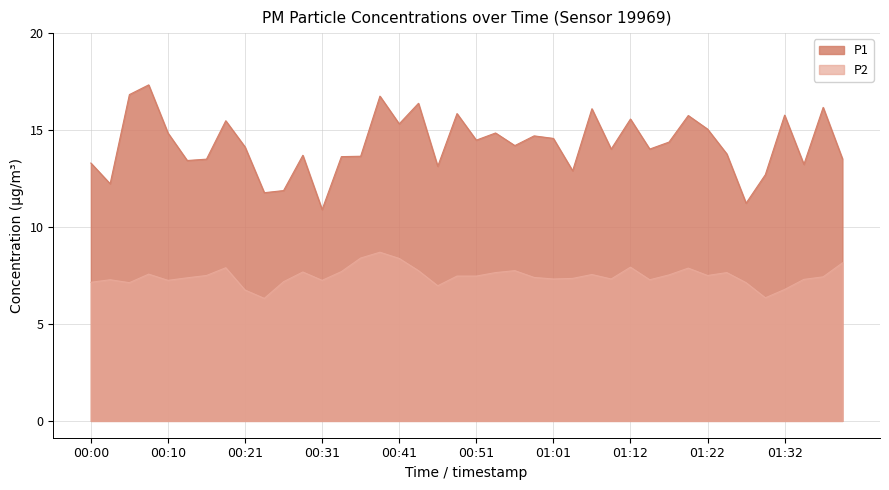

Reading left to right, what are all the values shown in this chart?

P1: 00:00=13.3	00:03=12.2	00:05=16.8	00:08=17.3	00:10=14.8	00:13=13.4	00:16=13.5	00:18=15.5	00:21=14.1	00:23=11.8	00:26=11.9	00:28=13.7	00:31=10.9	00:33=13.6	00:36=13.7	00:39=16.8	00:41=15.3	00:44=16.4	00:46=13.1	00:49=15.8	00:51=14.5	00:54=14.8	00:56=14.2	00:59=14.7	01:01=14.6	01:04=12.9	01:06=16.1	01:09=14.0	01:12=15.6	01:14=14.0	01:17=14.4	01:19=15.8	01:22=15.1	01:24=13.8	01:27=11.2	01:29=12.7	01:32=15.8	01:34=13.2	01:37=16.2	01:39=13.5
P2: 00:00=7.2	00:03=7.3	00:05=7.1	00:08=7.6	00:10=7.2	00:13=7.4	00:16=7.5	00:18=7.9	00:21=6.8	00:23=6.3	00:26=7.2	00:28=7.7	00:31=7.2	00:33=7.7	00:36=8.4	00:39=8.7	00:41=8.4	00:44=7.8	00:46=7.0	00:49=7.5	00:51=7.5	00:54=7.7	00:56=7.8	00:59=7.4	01:01=7.3	01:04=7.3	01:06=7.5	01:09=7.3	01:12=7.9	01:14=7.3	01:17=7.5	01:19=7.9	01:22=7.5	01:24=7.7	01:27=7.1	01:29=6.3	01:32=6.8	01:34=7.3	01:37=7.4	01:39=8.2